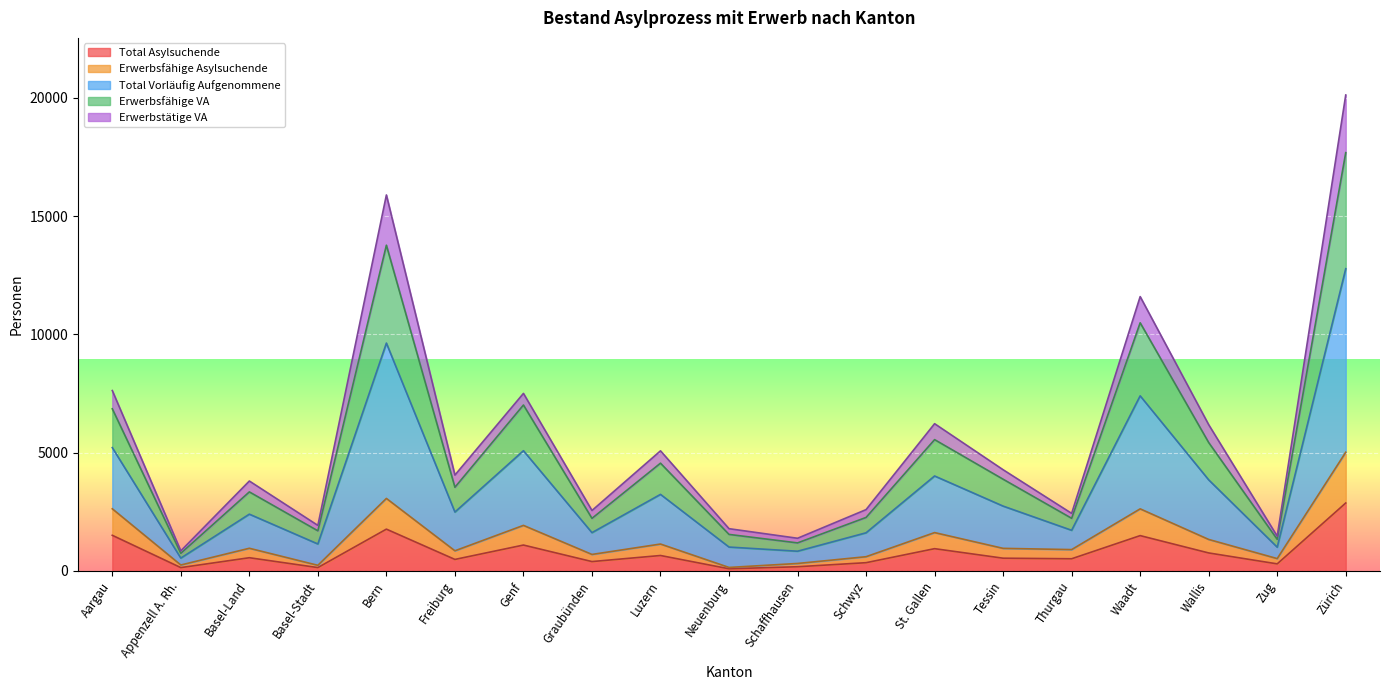

At which label does Total Asylsuchende reach its peak?

Zürich